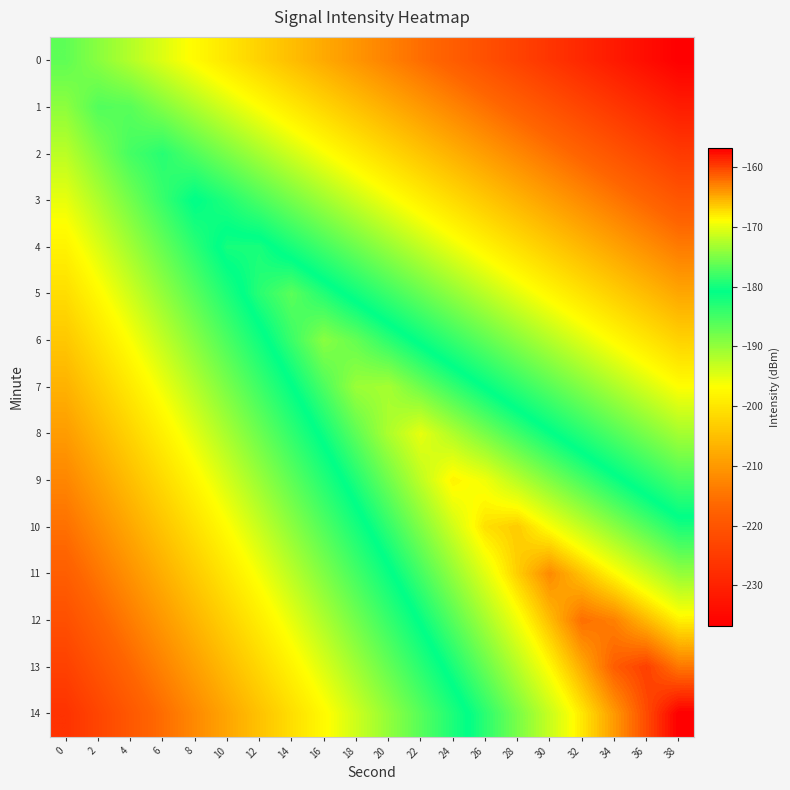

How many distinct data groups are displayed?

15